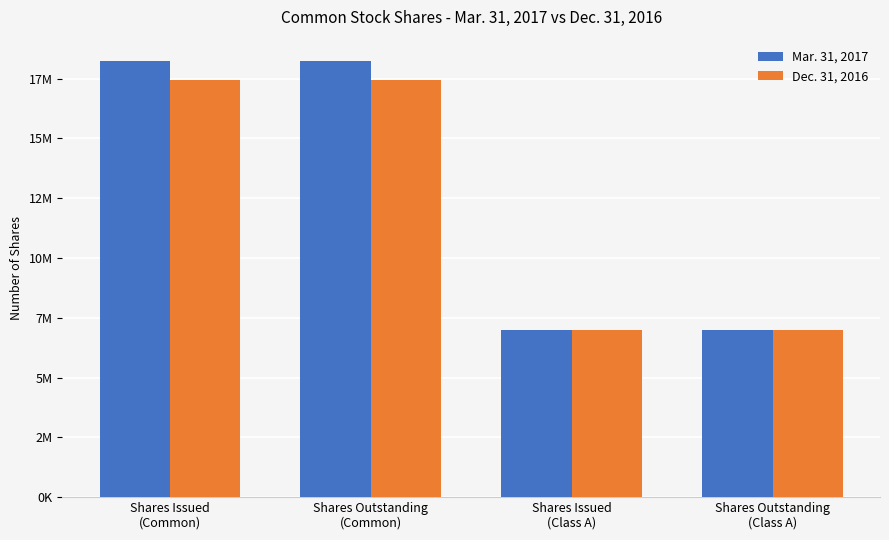

What are all the series names shown in the legend?

Mar. 31, 2017, Dec. 31, 2016